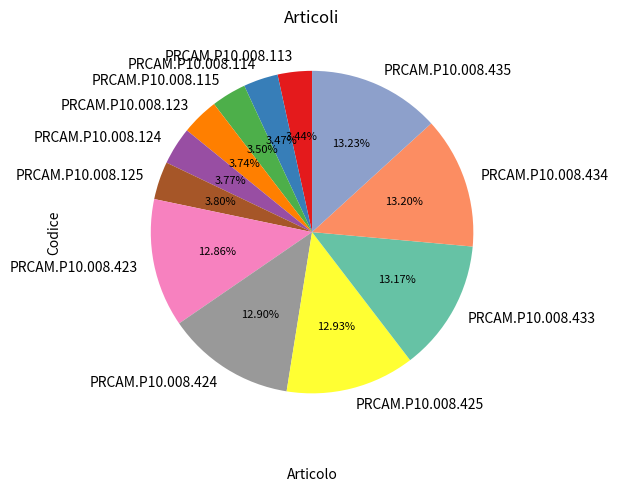

What portion of the pie excludes PRCAM.P10.008.424?

87.1%